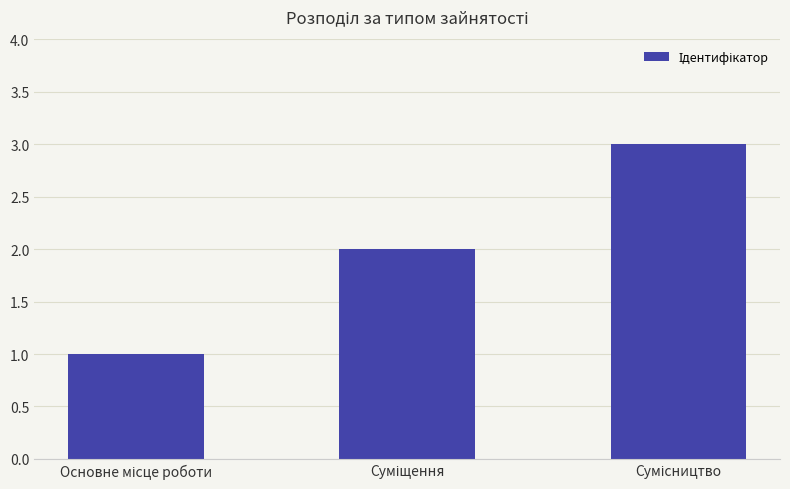

What is the maximum value shown in the chart?

3